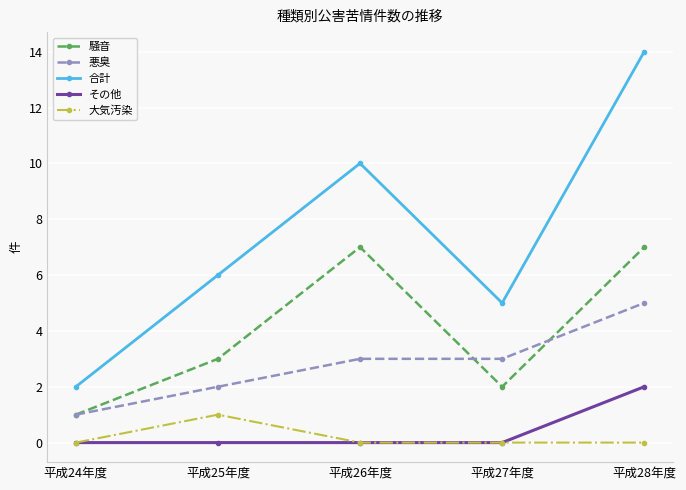

Rank the series at 平成28年度 from highest to lowest value.

合計, 騒音, 悪臭, その他, 大気汚染